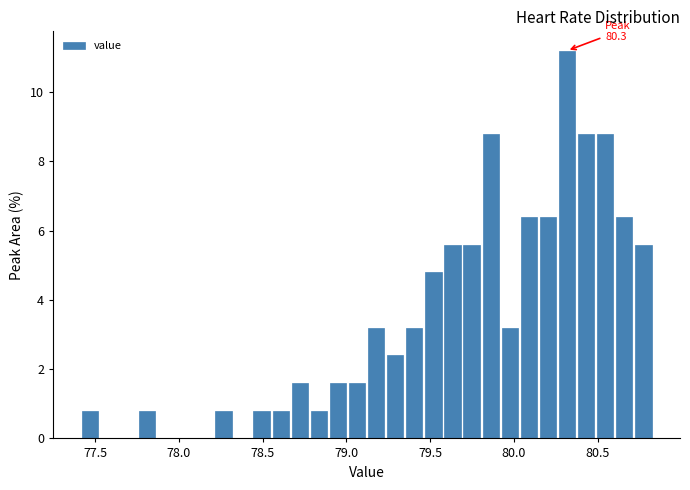

Read against the x-axis, roughly where is the centre of the tallest bar?

80.30